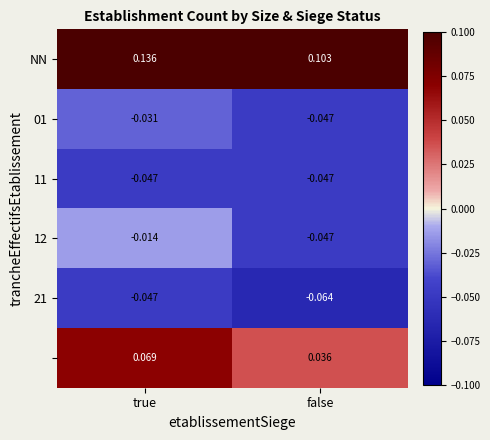

Which series has the largest total across all categories?

NN